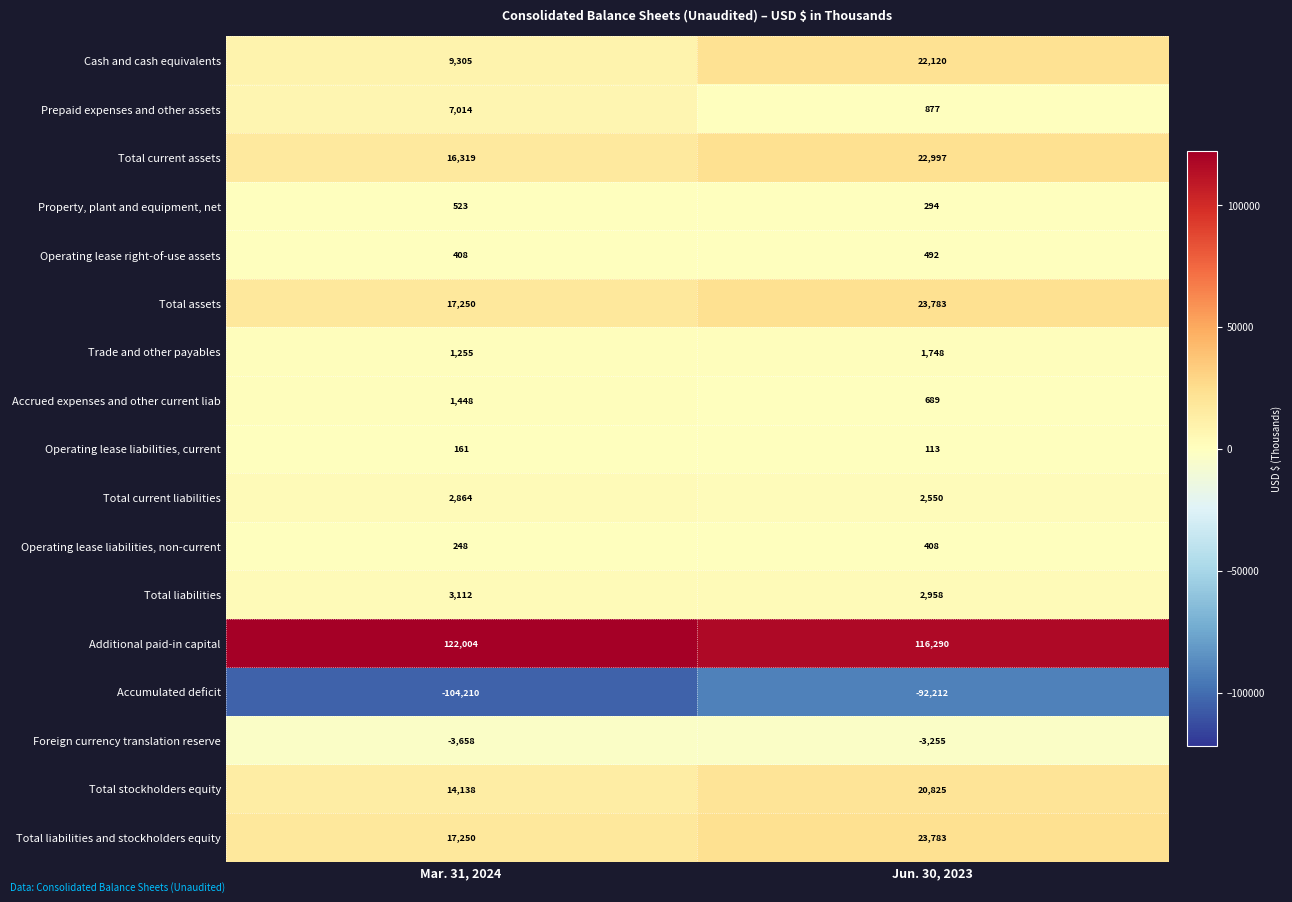

Which category has the lowest value across all series?

Mar. 31, 2024